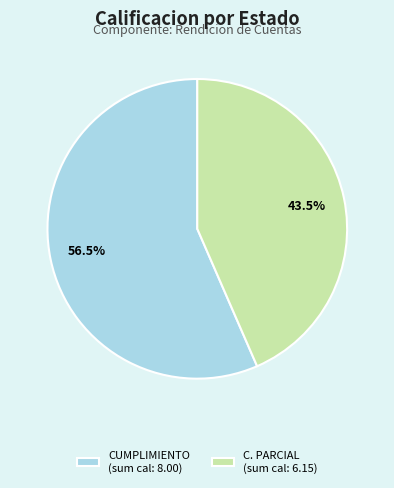

Which category has the smallest portion of the pie?

C. PARCIAL (sum cal: 6.15)